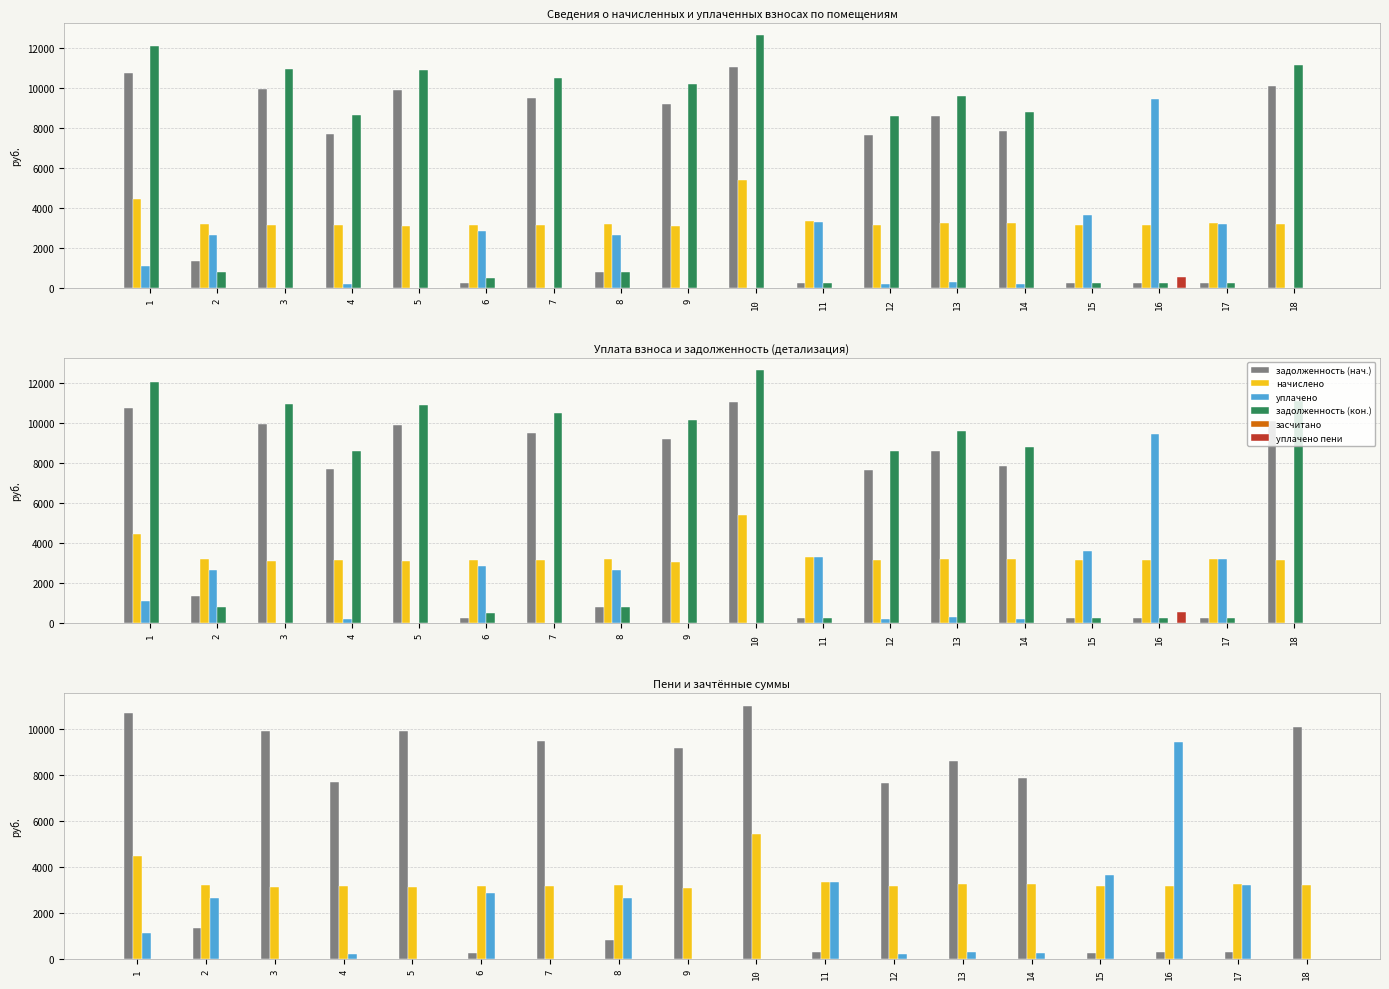

How many groups of bars are there?

18